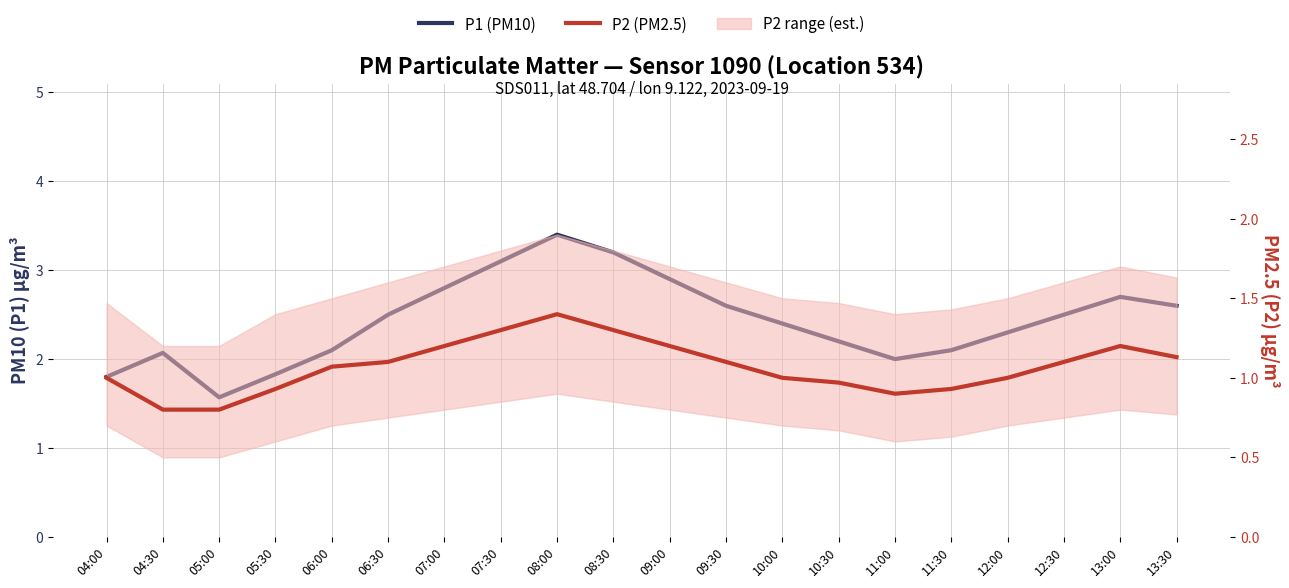

How many interior local peaks does the P1 (PM10) series have?

3